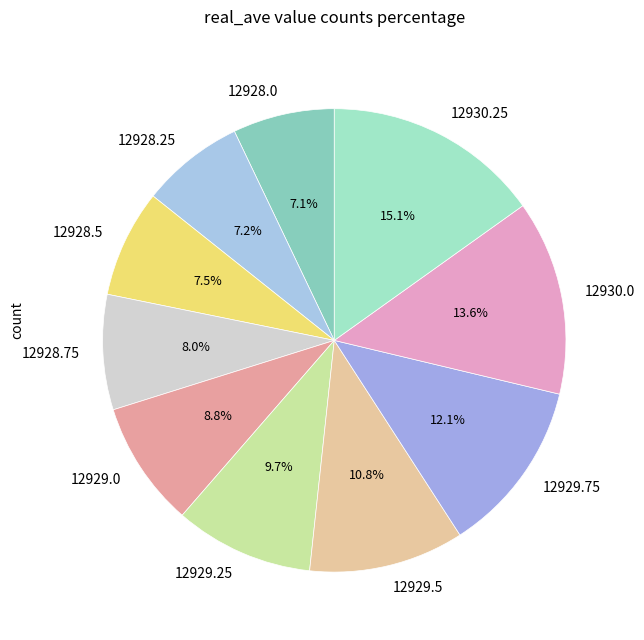

Is the sum of 12930.0 and 12929.5 greater than half?

No